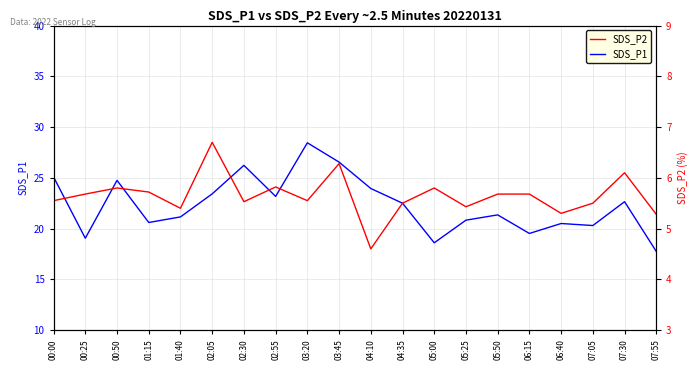

At which label is SDS_P2 closest to 5?

07:55